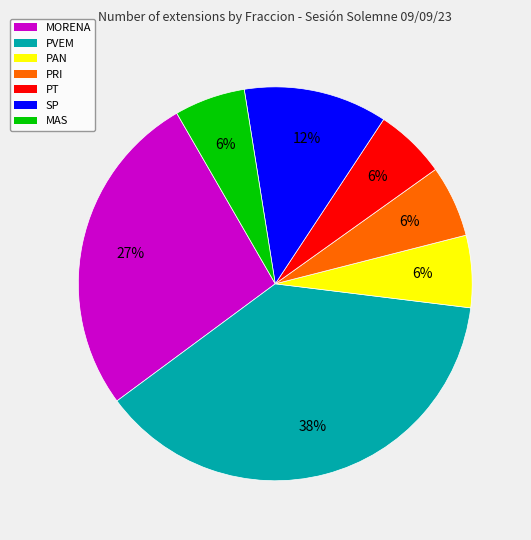

What is the largest slice in the pie chart?

PVEM